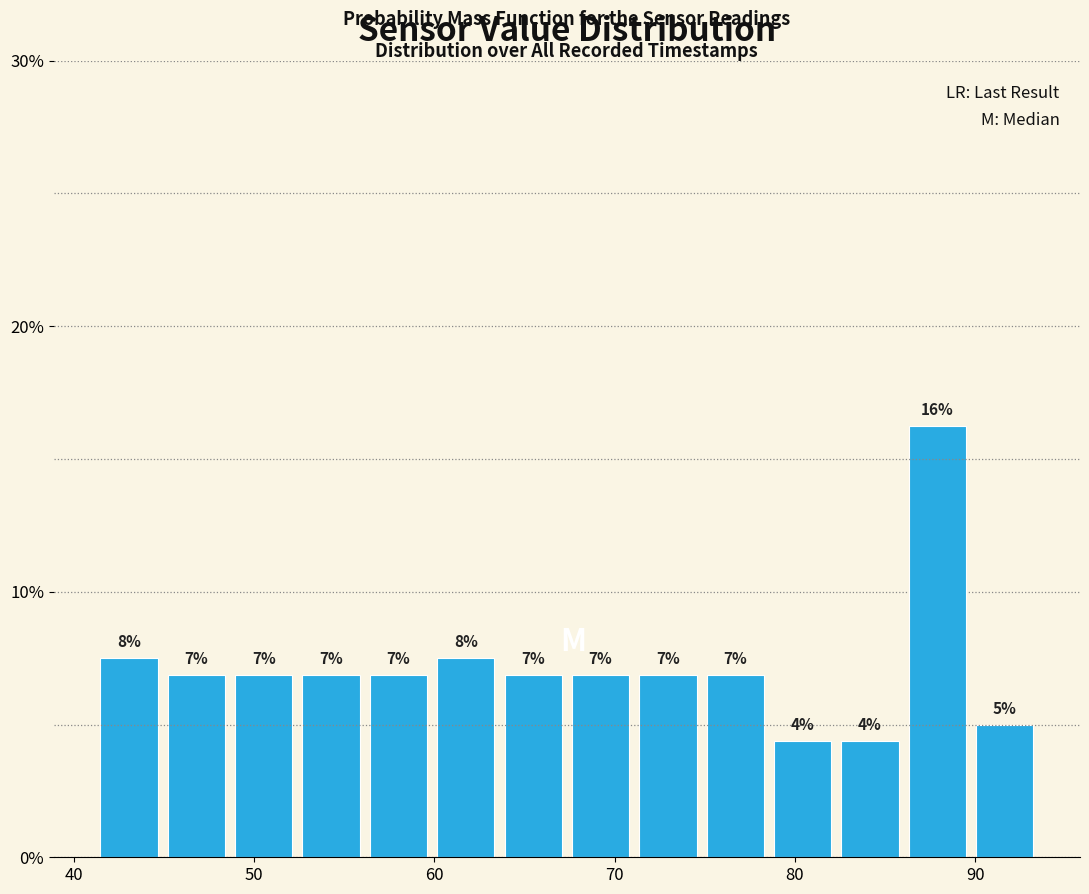

Read against the x-axis, roughly where is the centre of the tallest bar?

88